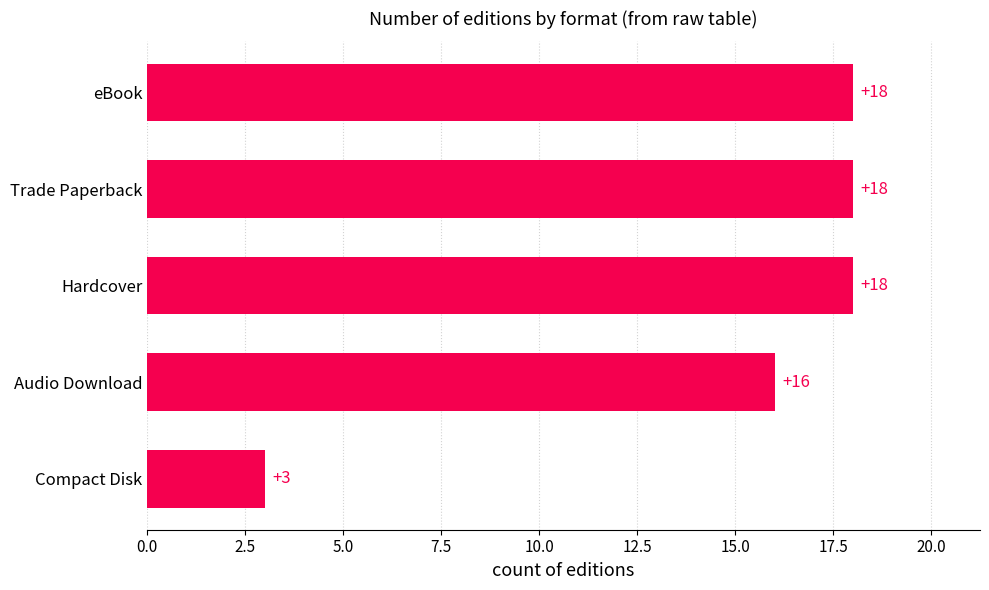

How many distinct data groups are displayed?

1